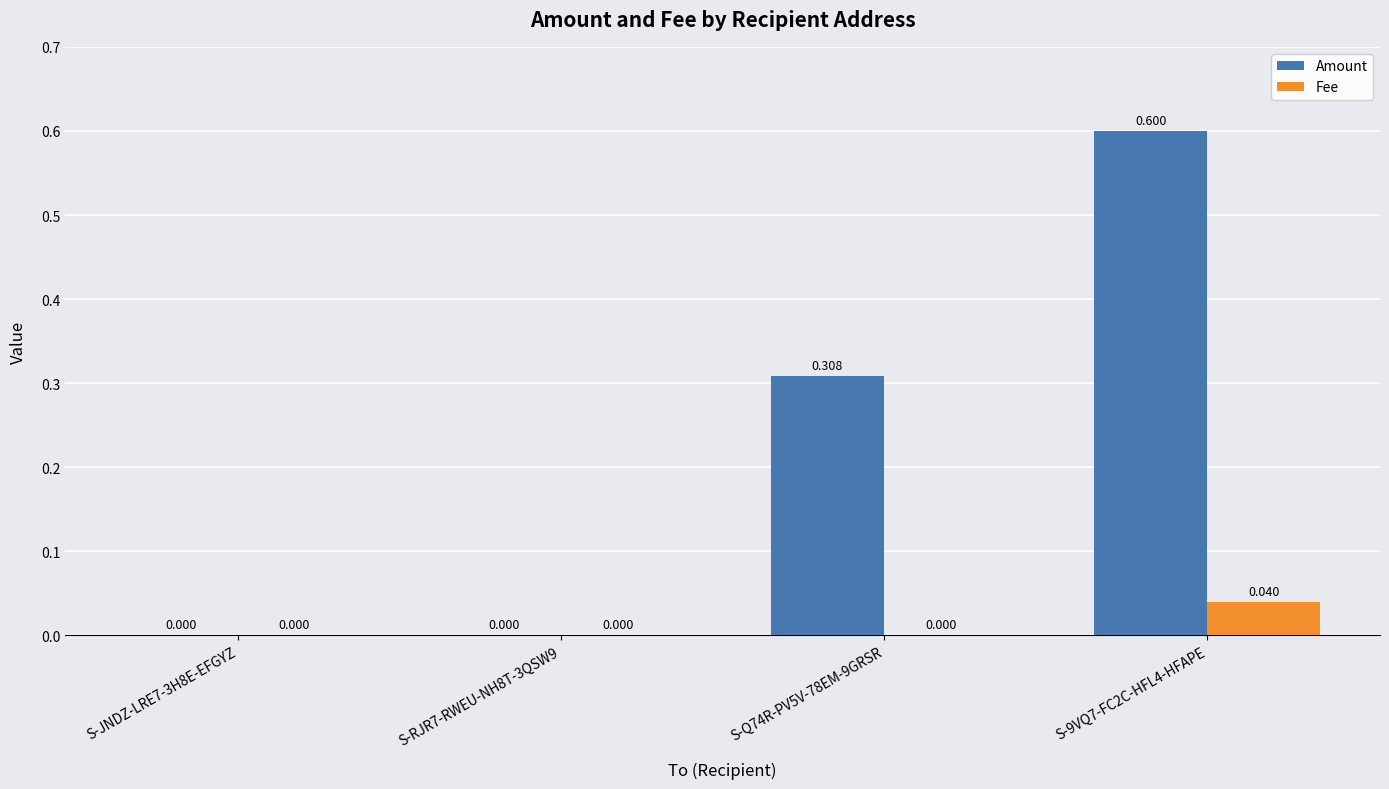

Are the bars grouped side by side (vs. stacked)?

Yes